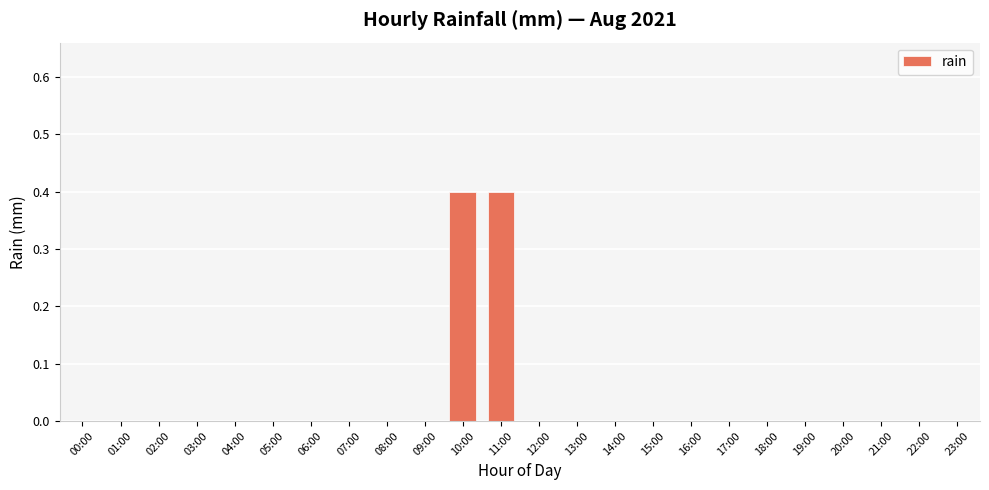

What is the sum of all values?

0.8